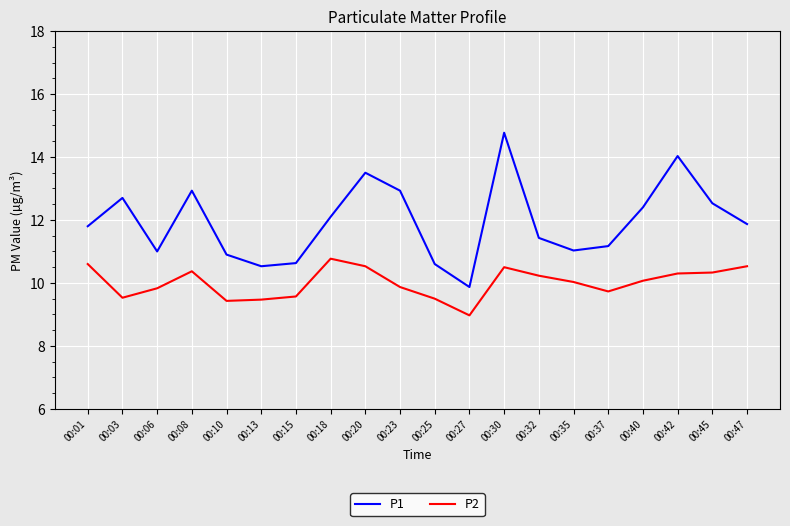

True or false: P2 has more than 1 points higher than both neighbors.

True